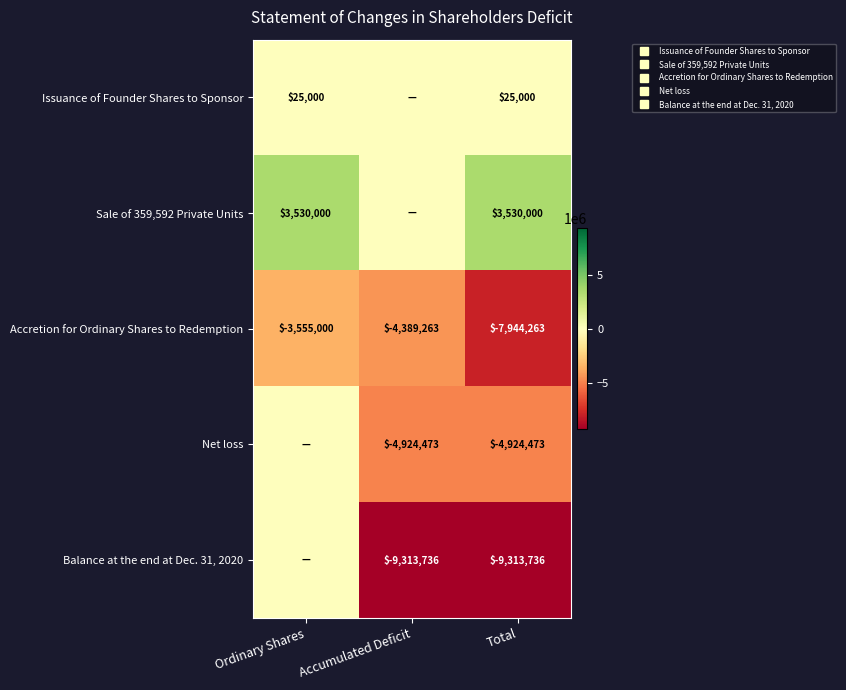

At which label is Balance at the end at Dec. 31, 2020 closest to -4656868?

Ordinary Shares